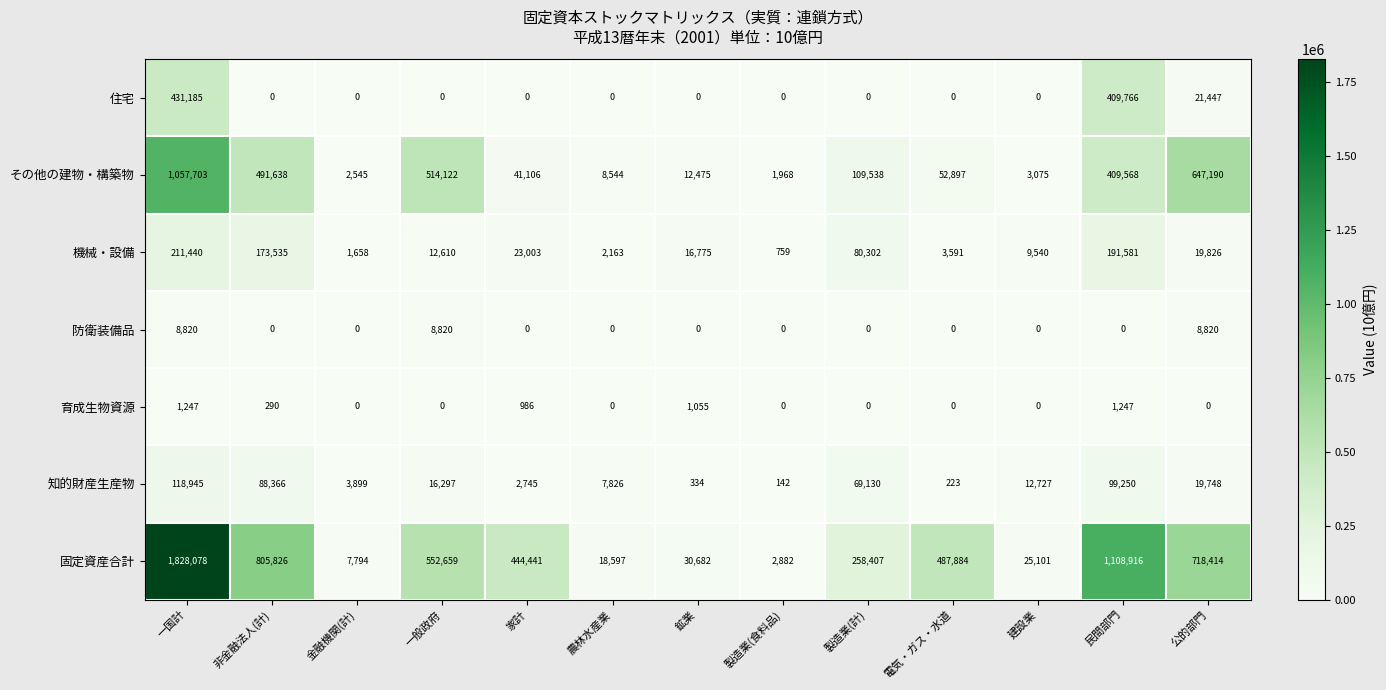

Rank the series by their maximum value, from highest to lowest.

固定資産合計, その他の建物・構築物, 住宅, 機械・設備, 知的財産生産物, 防衛装備品, 育成生物資源